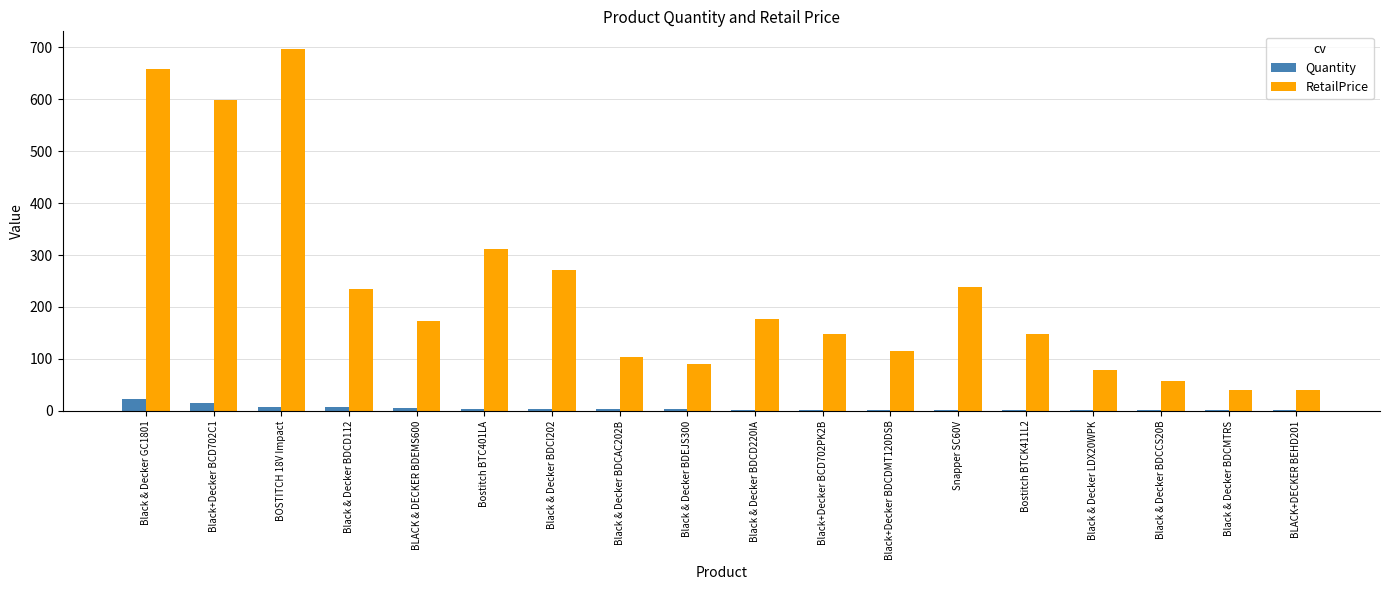

How many data points in RetailPrice are above 173?

9